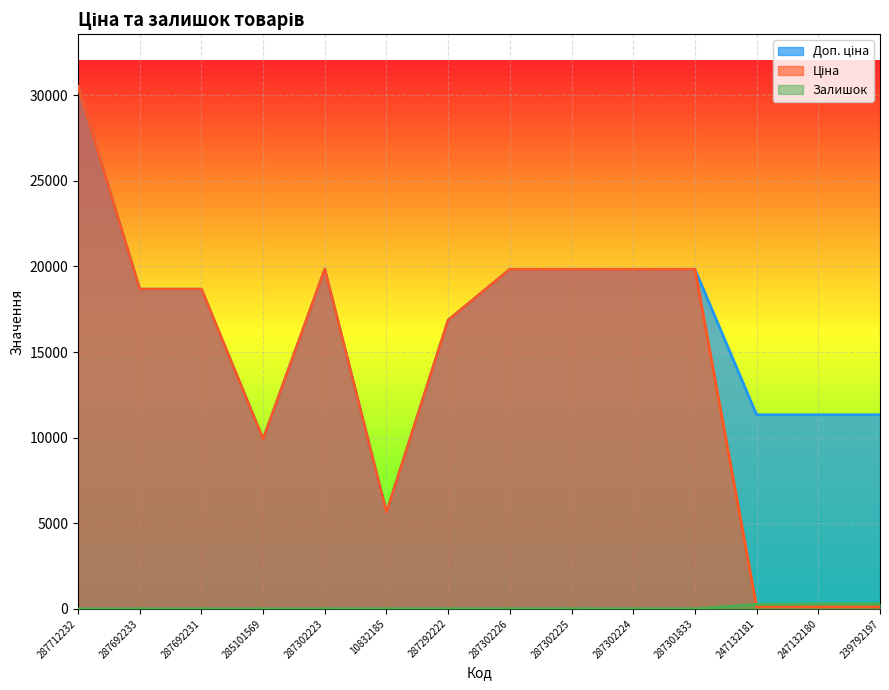

True or false: Ціна has more than 1 interior local peaks.

False